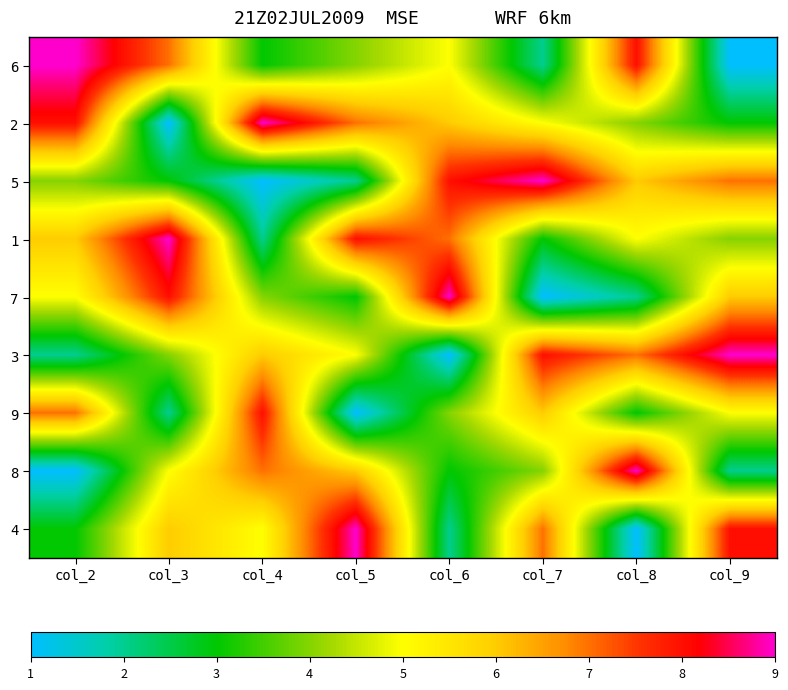

At how many categories does at least one series exceed 8?

8